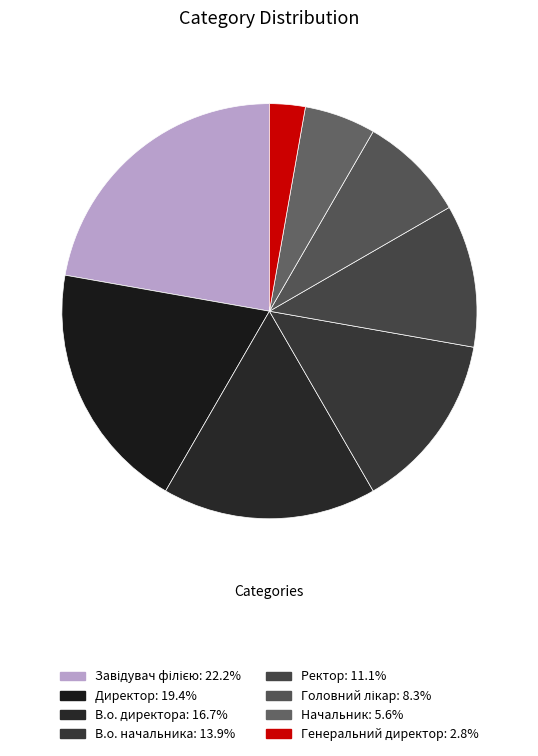

Is there any slice that represents more than half of the pie?

No